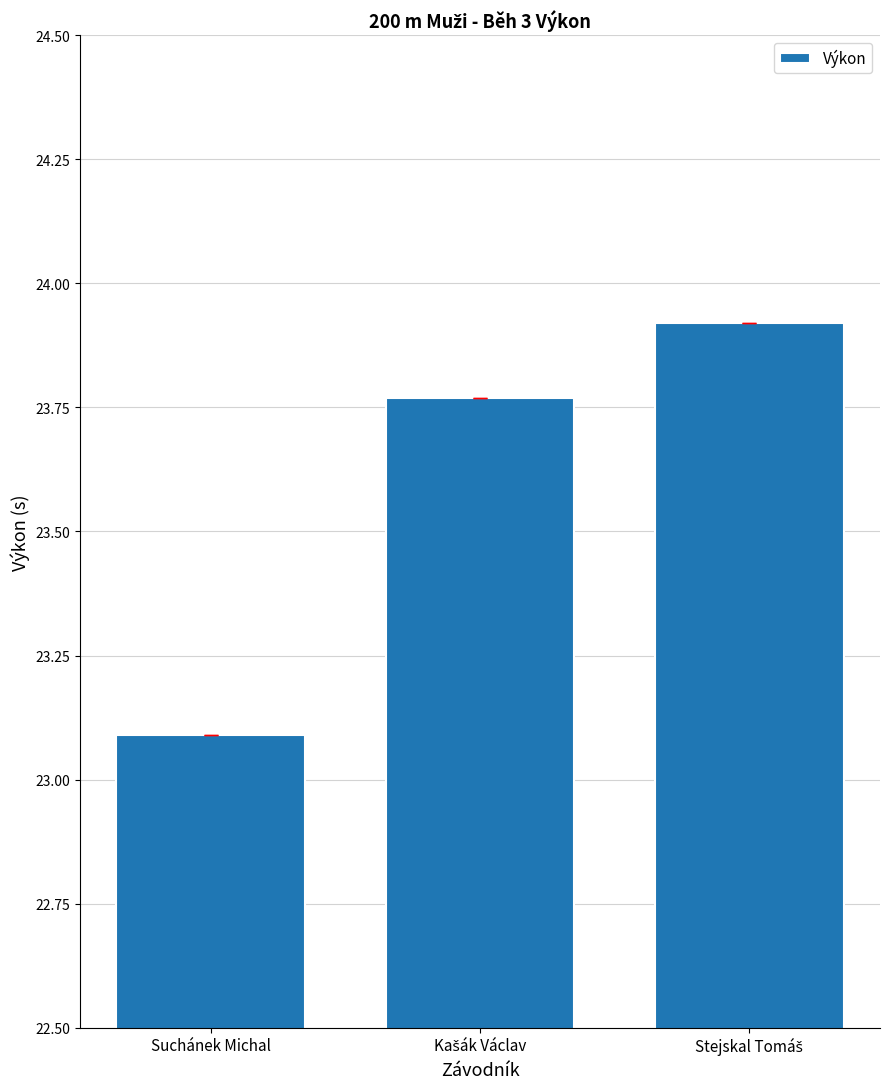

What is the difference between the maximum and minimum values?

0.8